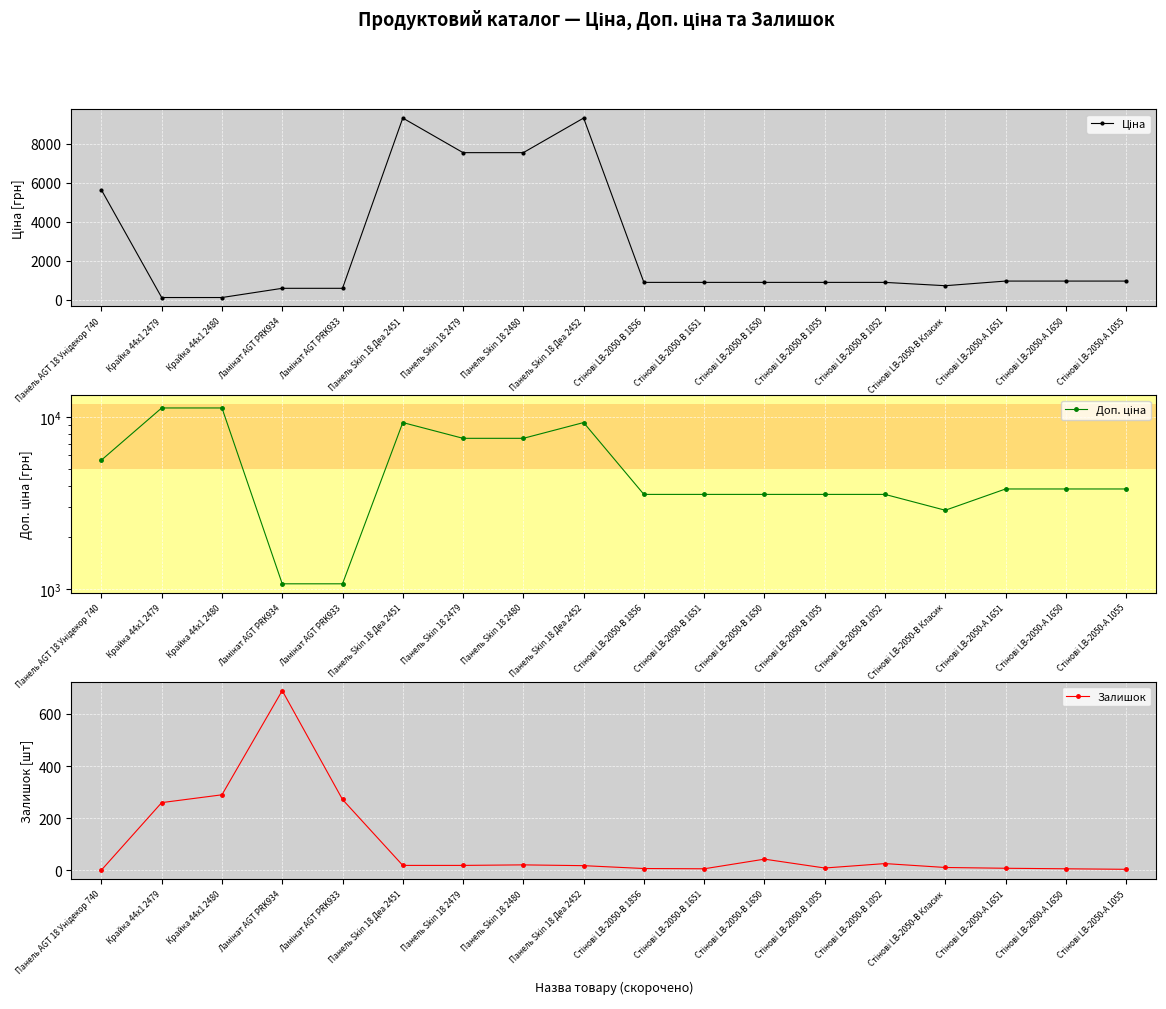

Is it true that Залишок equals 6.1 at Панель Skin 18 Деа 2452?

False